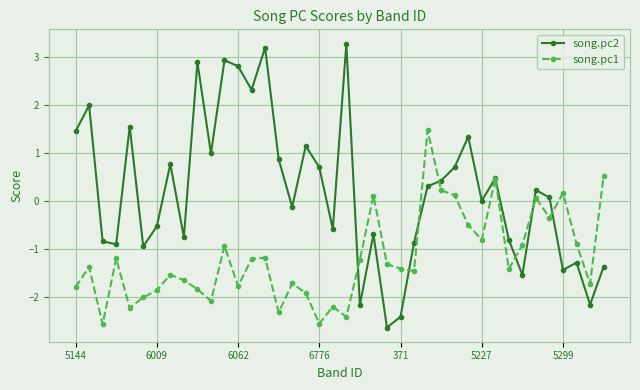

Which series has the largest range (max minus min)?

song.pc2